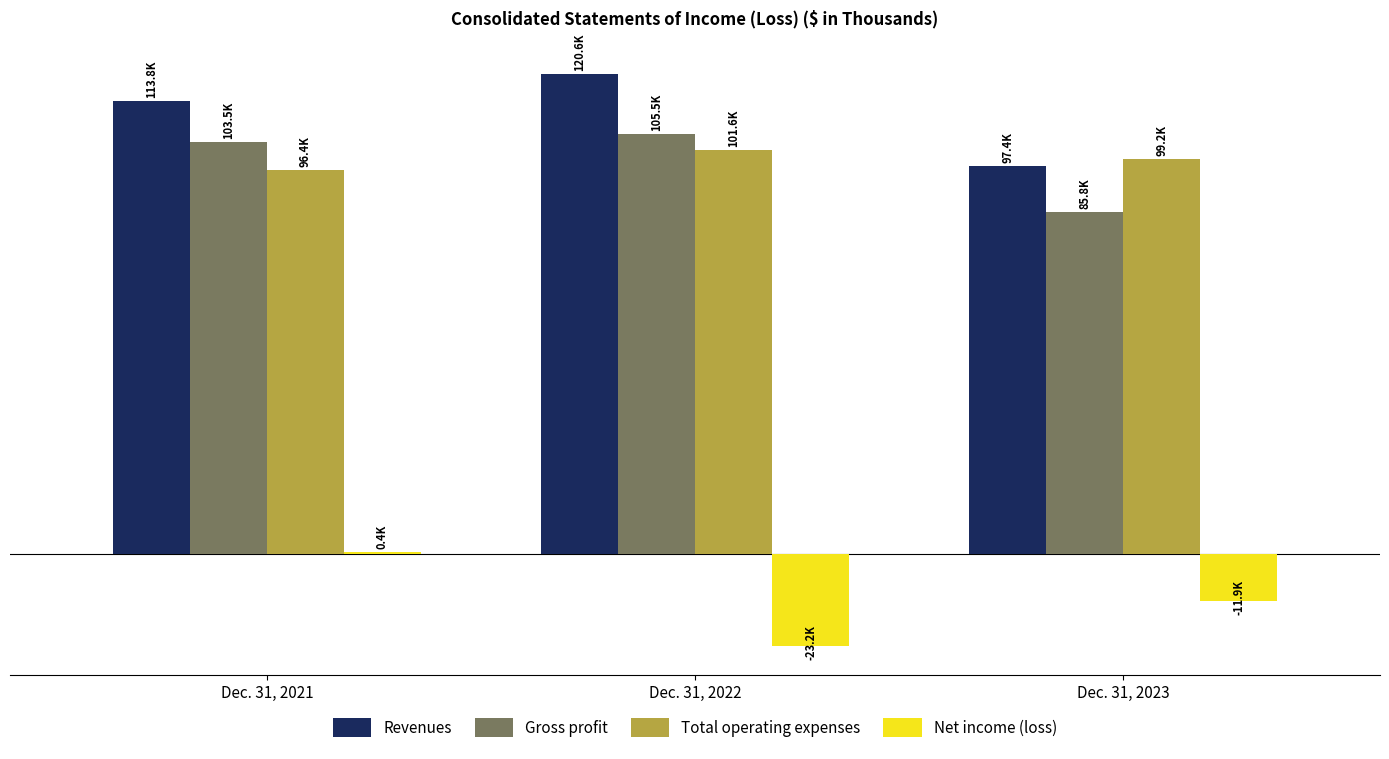

Where does the Total operating expenses series first go above 99238?

Dec. 31, 2022